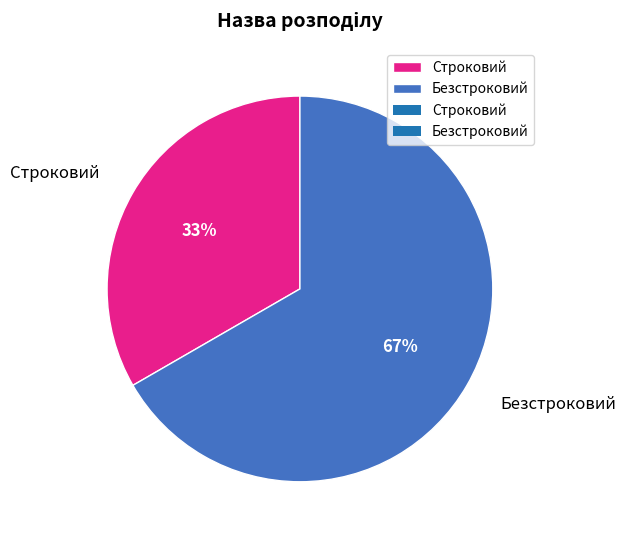

What percentage is the Безстроковий slice, to the nearest percent?

67%